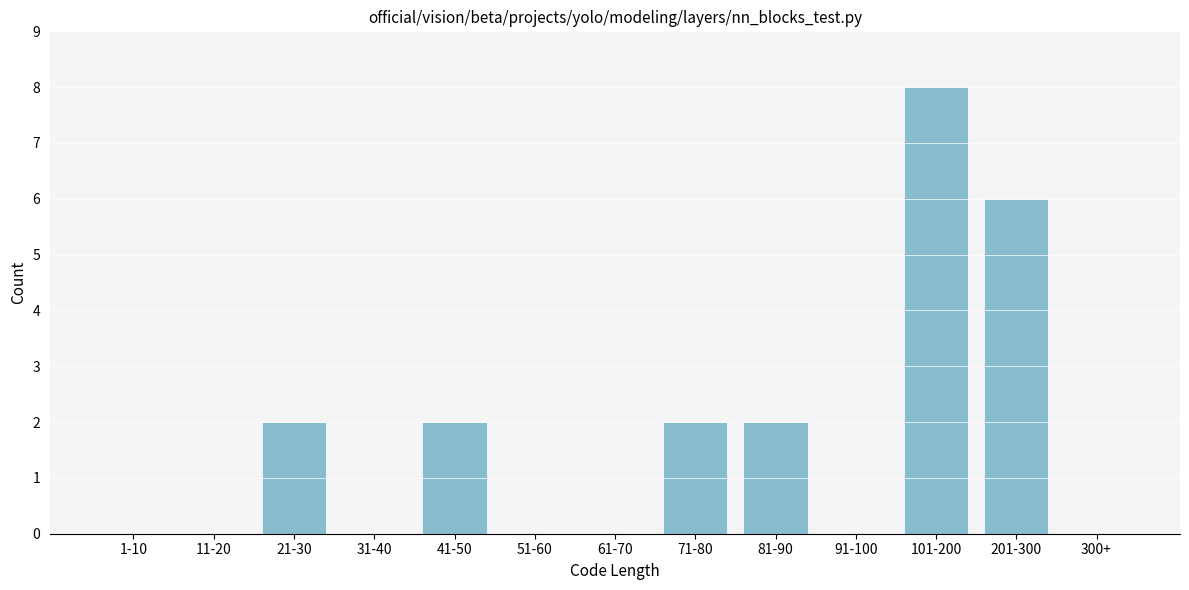

Reading left to right, what are all the values shown in this chart?

1-10=0	11-20=0	21-30=2	31-40=0	41-50=2	51-60=0	61-70=0	71-80=2	81-90=2	91-100=0	101-200=8	201-300=6	300+=0